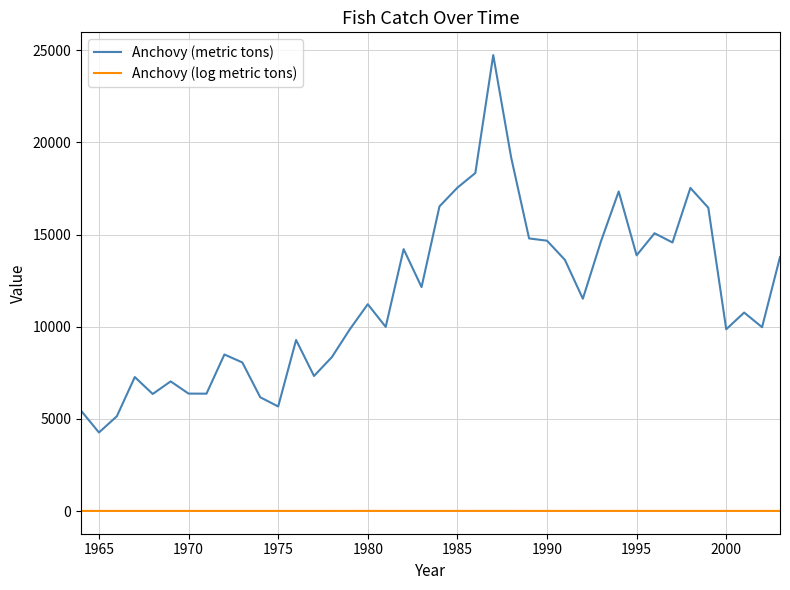

What is the difference between the maximum and minimum values in the Anchovy (metric tons) series?

20472.1